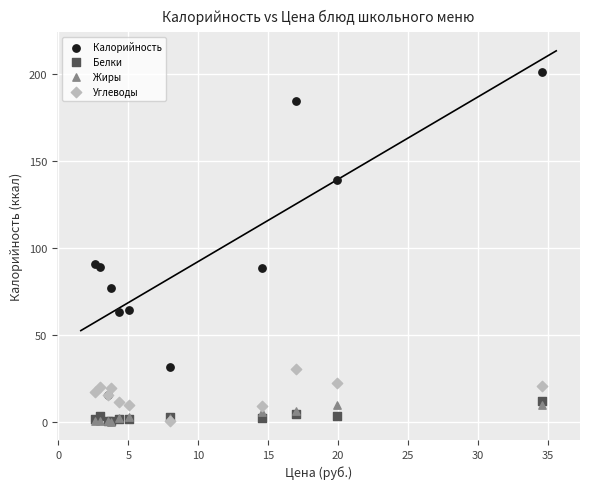

Which series has the largest Y range (max minus min)?

Калорийность